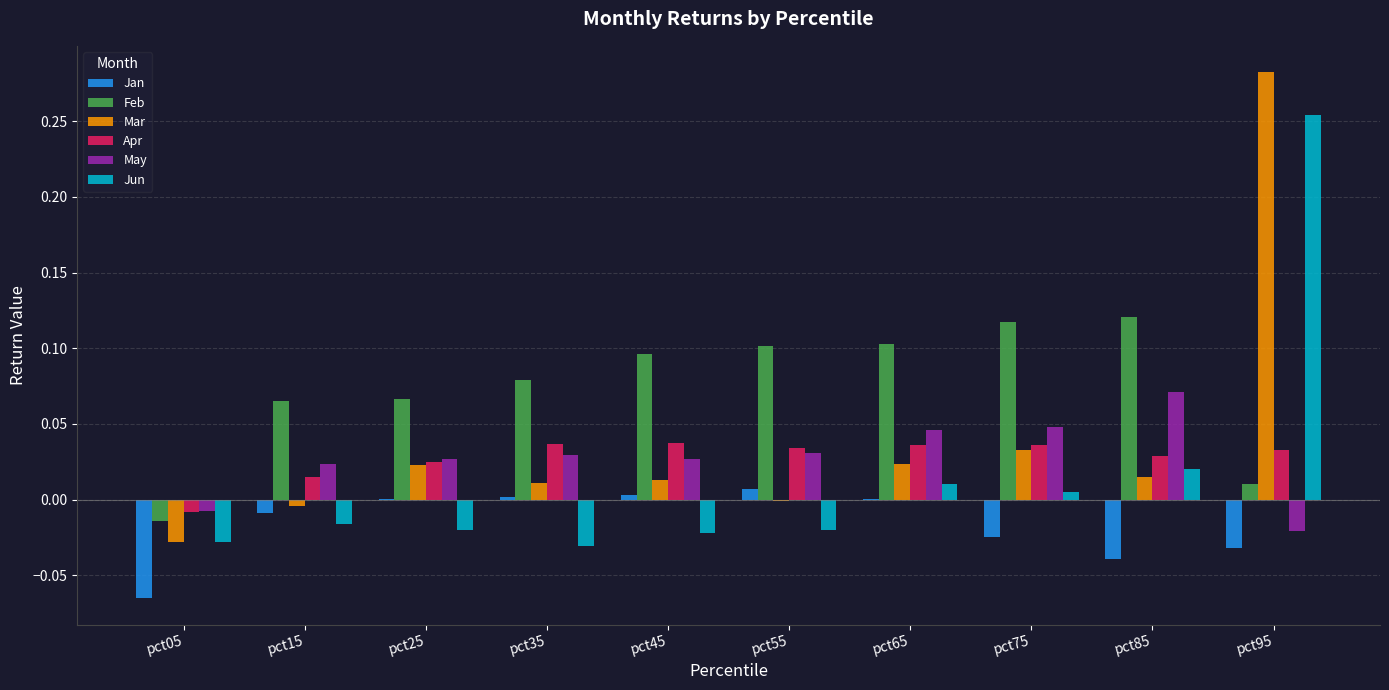

Which series has the largest total across all categories?

Feb